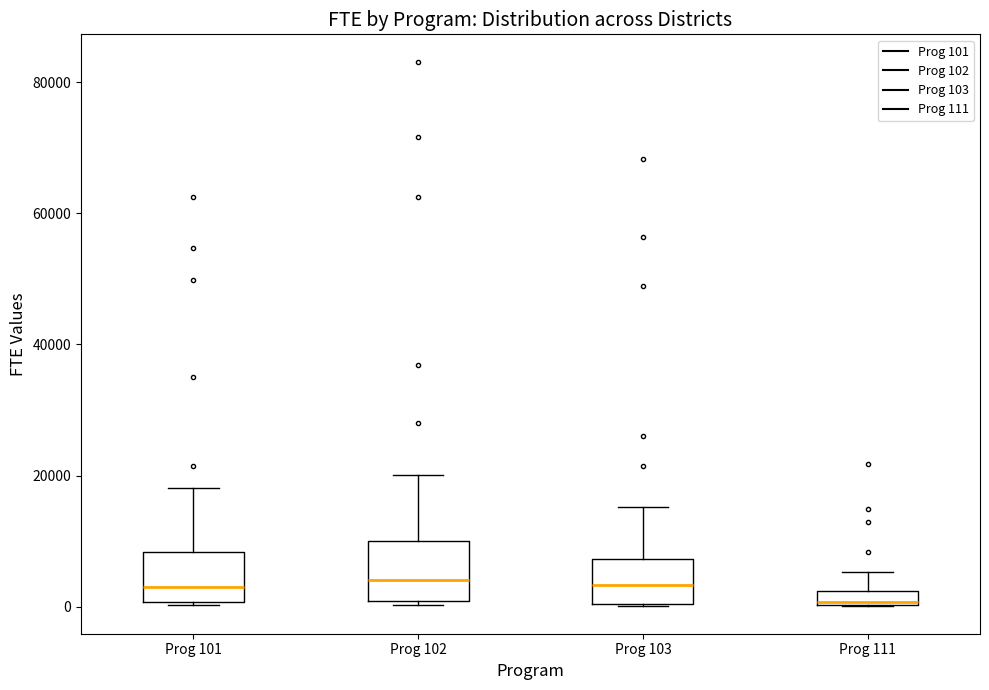

Which box has the lowest median line?

Prog 111